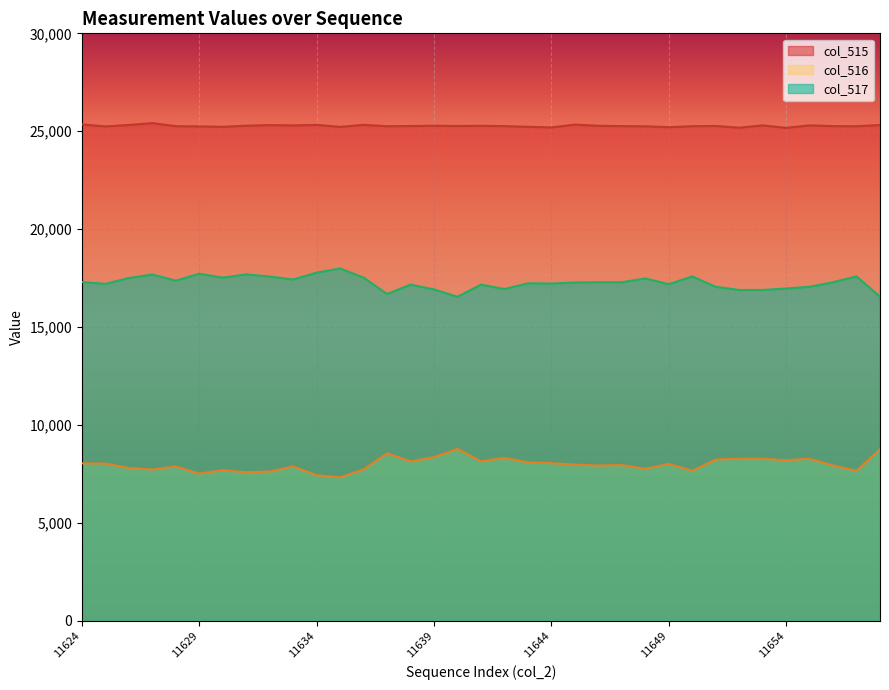

What is the lowest value of the col_517 series?

16550